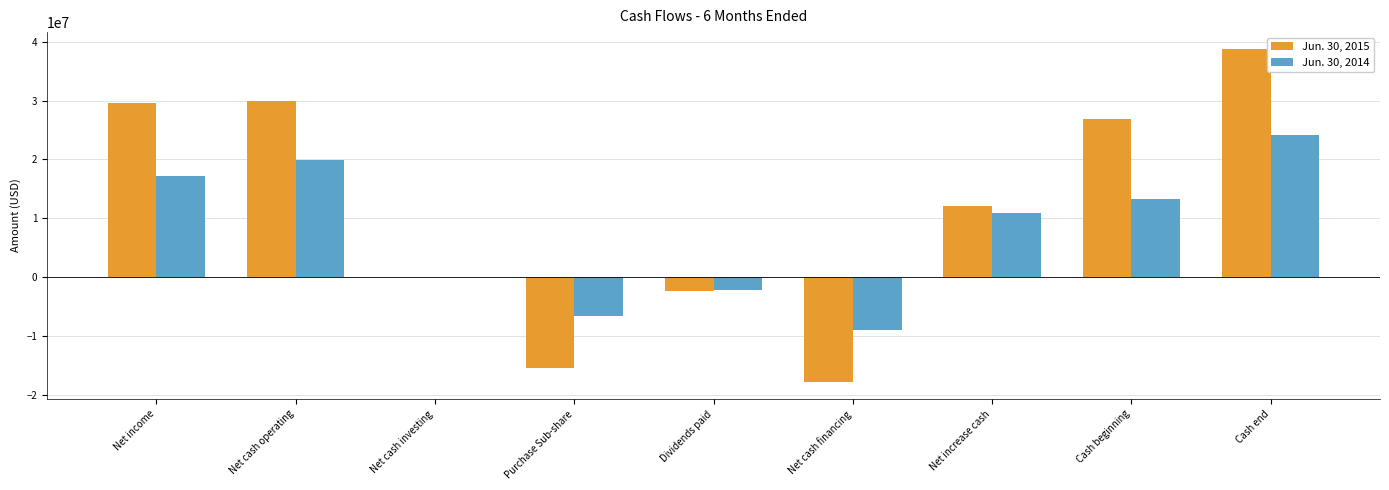

Which series changed the most between Net income and Cash end?

Jun. 30, 2015